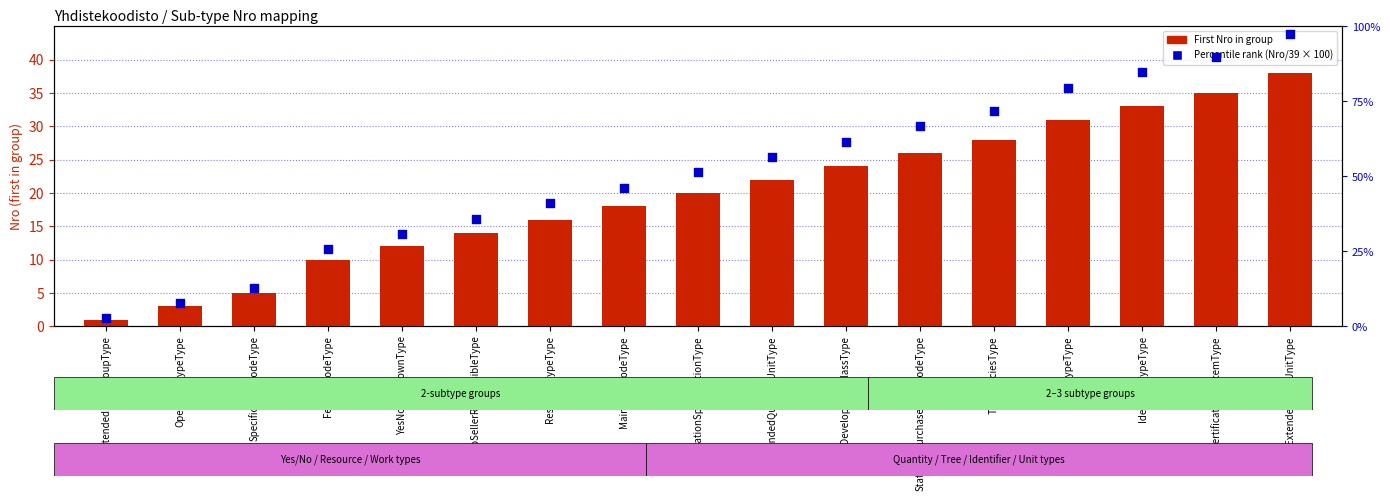

Which series reaches the minimum Y coordinate?

First Nro in group